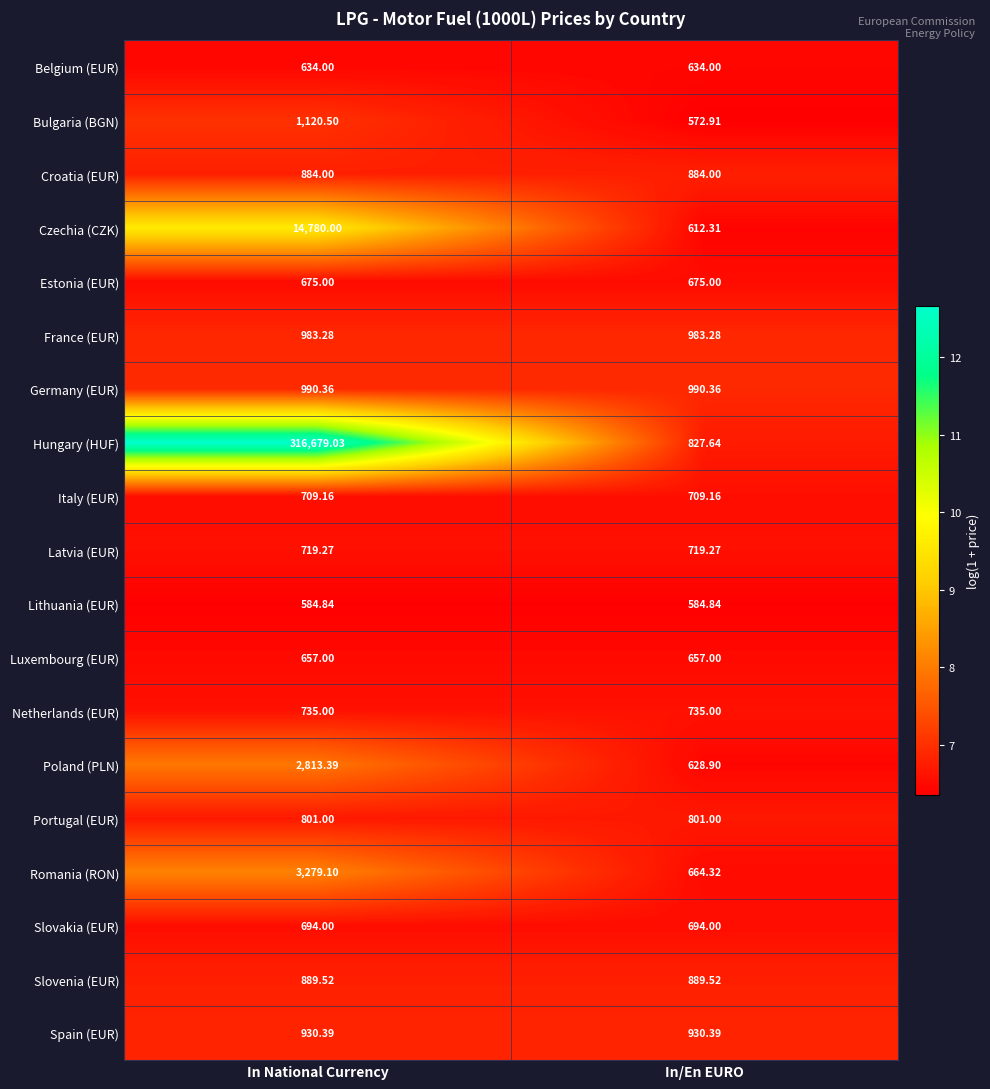

Rank the series by their maximum value, from highest to lowest.

Hungary (HUF), Czechia (CZK), Romania (RON), Poland (PLN), Bulgaria (BGN), Germany (EUR), France (EUR), Spain (EUR), Slovenia (EUR), Croatia (EUR), Portugal (EUR), Netherlands (EUR), Latvia (EUR), Italy (EUR), Slovakia (EUR), Estonia (EUR), Luxembourg (EUR), Belgium (EUR), Lithuania (EUR)